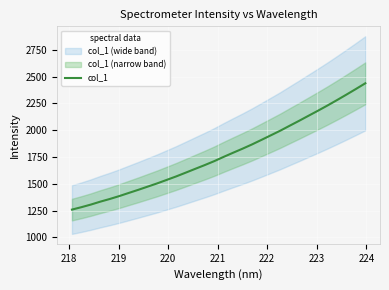

Reading left to right, transcribe all the data shown in this chart.

1259.6	1282.1	1306.5	1333.8	1358.6	1385.7	1414.9	1443.8	1473.9	1503.9	1536.2	1568.7	1603.5	1638.8	1673.7	1710.2	1750.3	1788.9	1826.7	1866.3	1908.7	1951.7	1994.9	2041.4	2087.4	2134.7	2181.7	2230.1	2280.1	2331.4	2383.6	2437.0